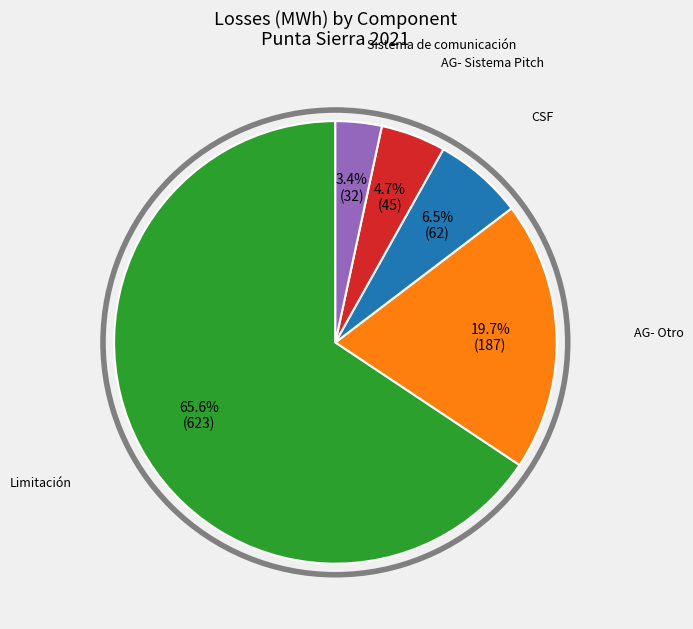

Is there a majority slice in this chart?

Yes